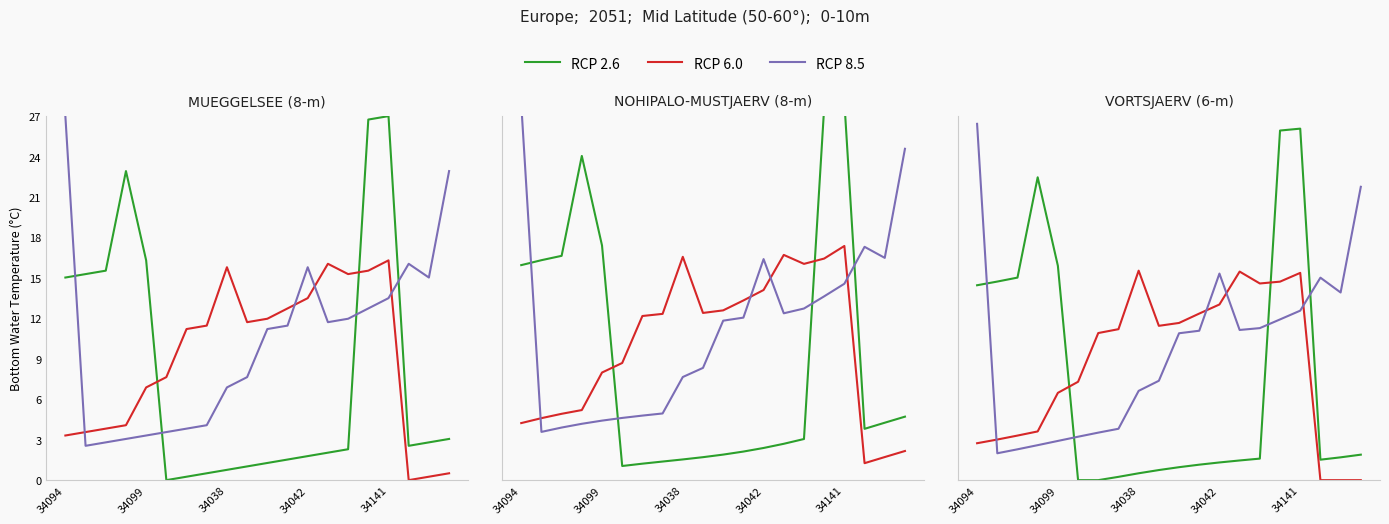

How many lines are shown in the chart?

3